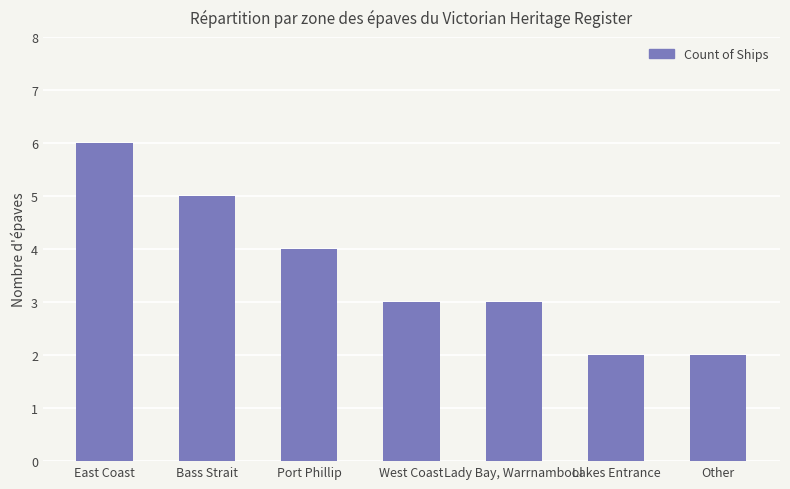

What is the sum of all values?

25